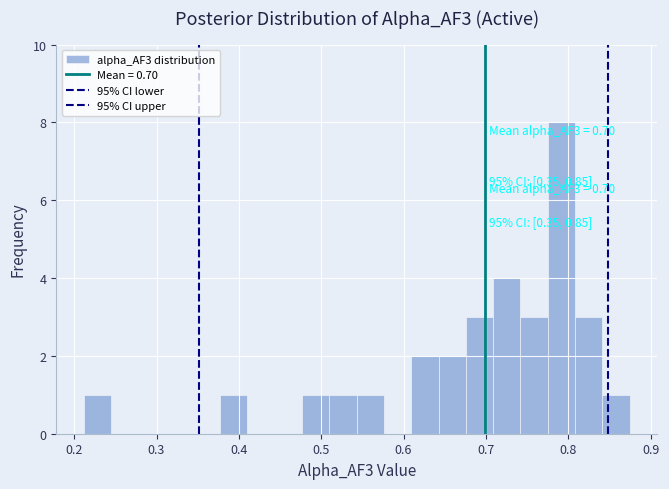

Read against the x-axis, roughly where is the centre of the tallest bar?

0.79